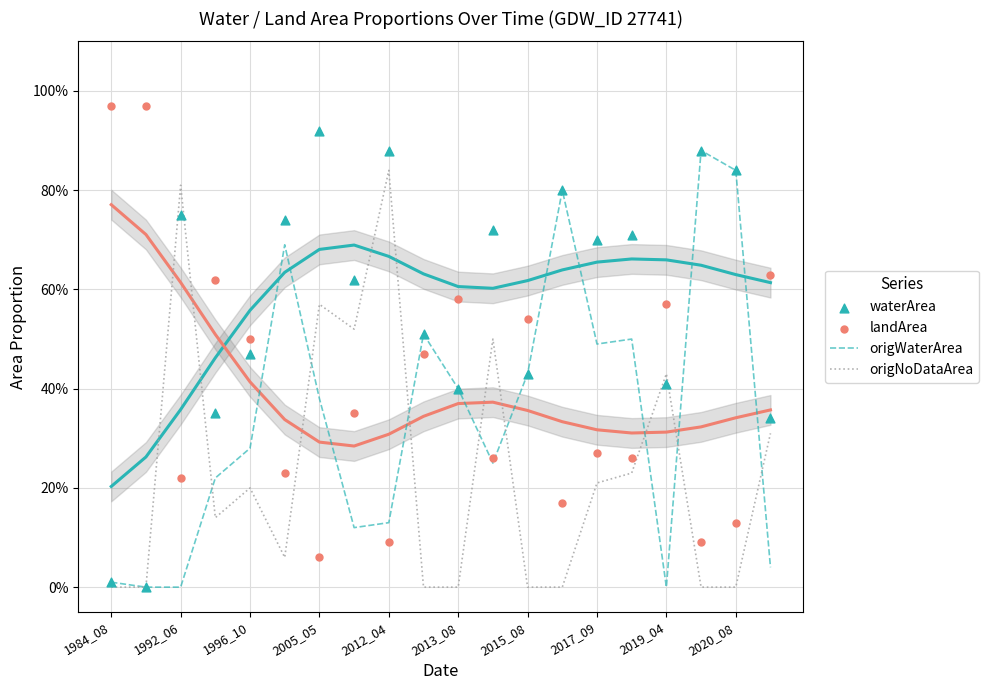

Which series contains the lowest Y value?

origWaterArea